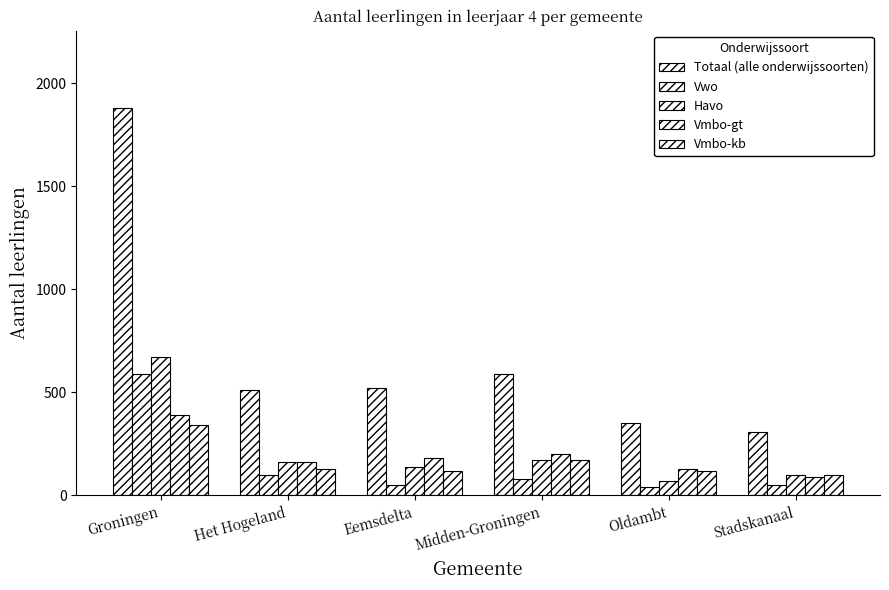

Between Eemsdelta and Oldambt, which is larger?

Eemsdelta